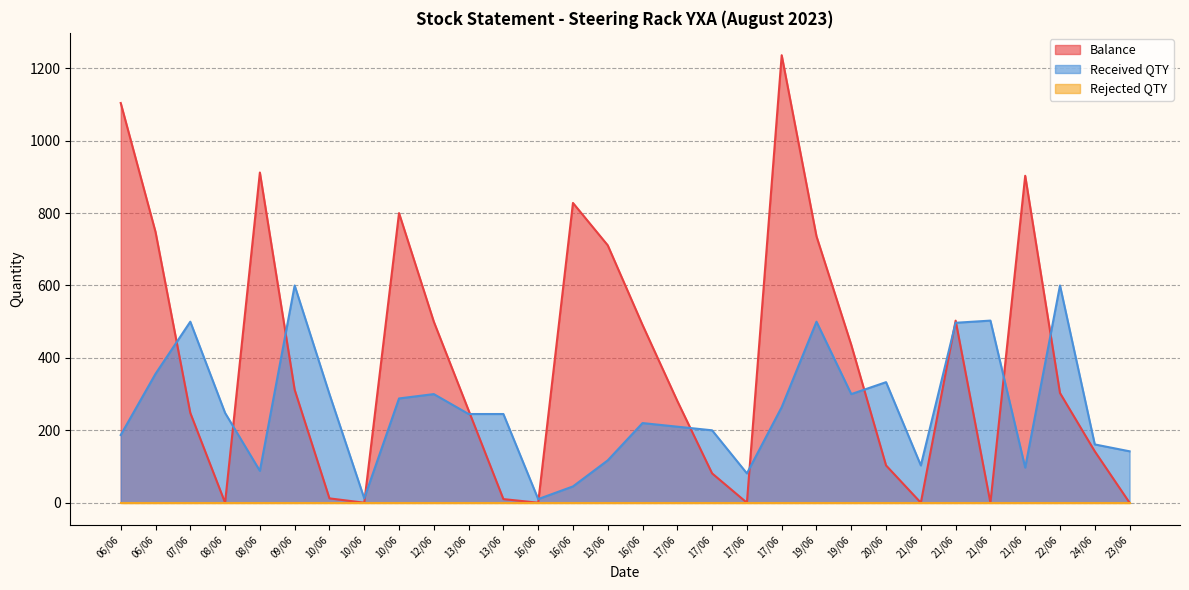

Which series ends up on top after the final intersection of Balance and Received QTY?

Received QTY